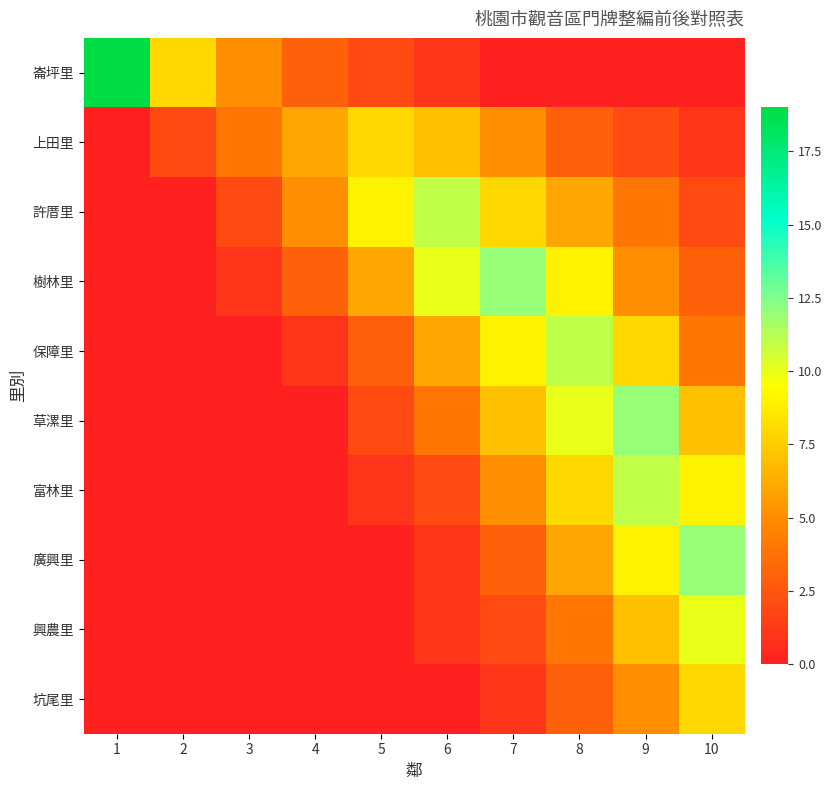

At which category is the sum across all series the highest?

9